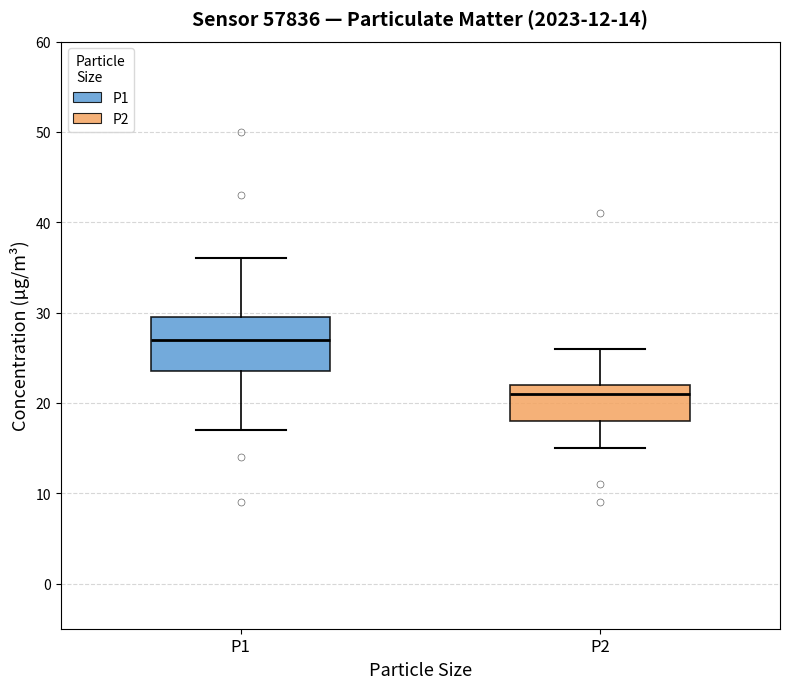

Which box is the tallest, from its lower edge to its upper edge?

P1